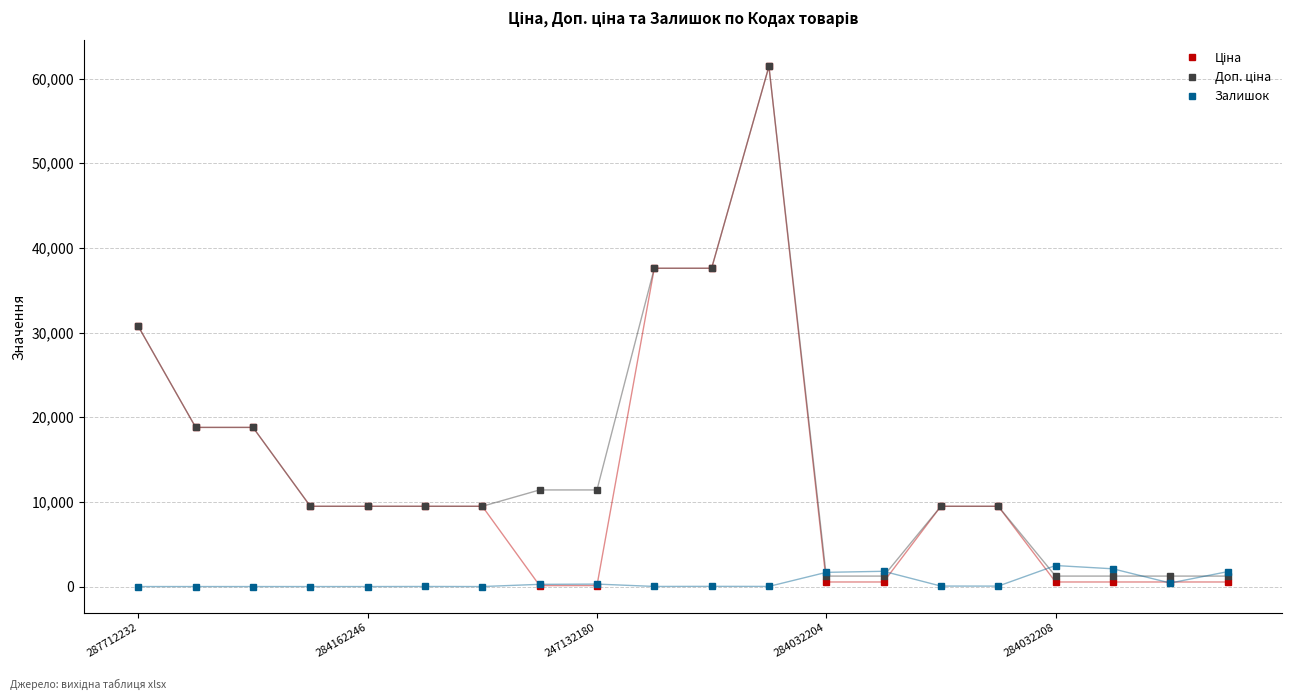

What is the maximum value for Залишок?

2483.0